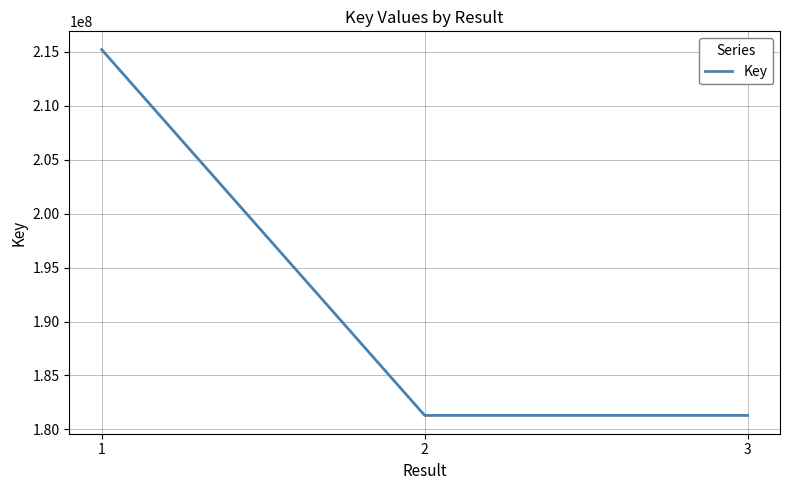

The value at 3 is 66192181. True or false?

False